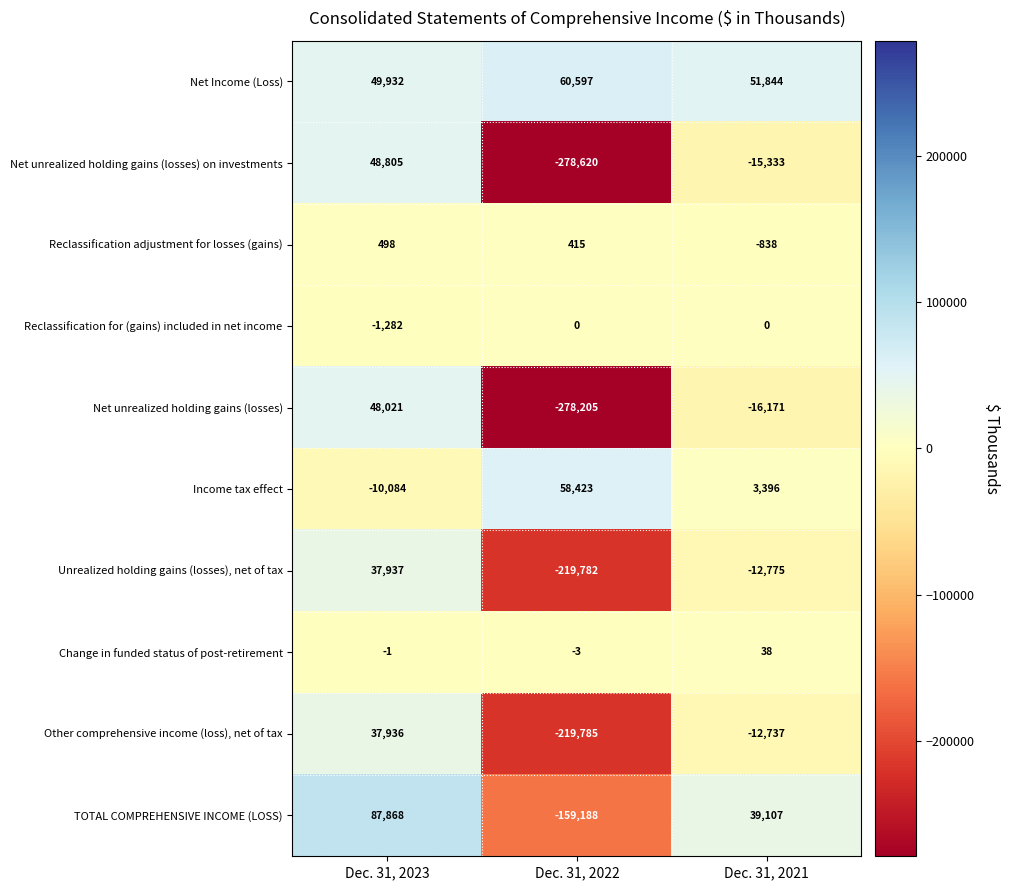

What is the total value across all series at Dec. 31, 2022?

-1036148